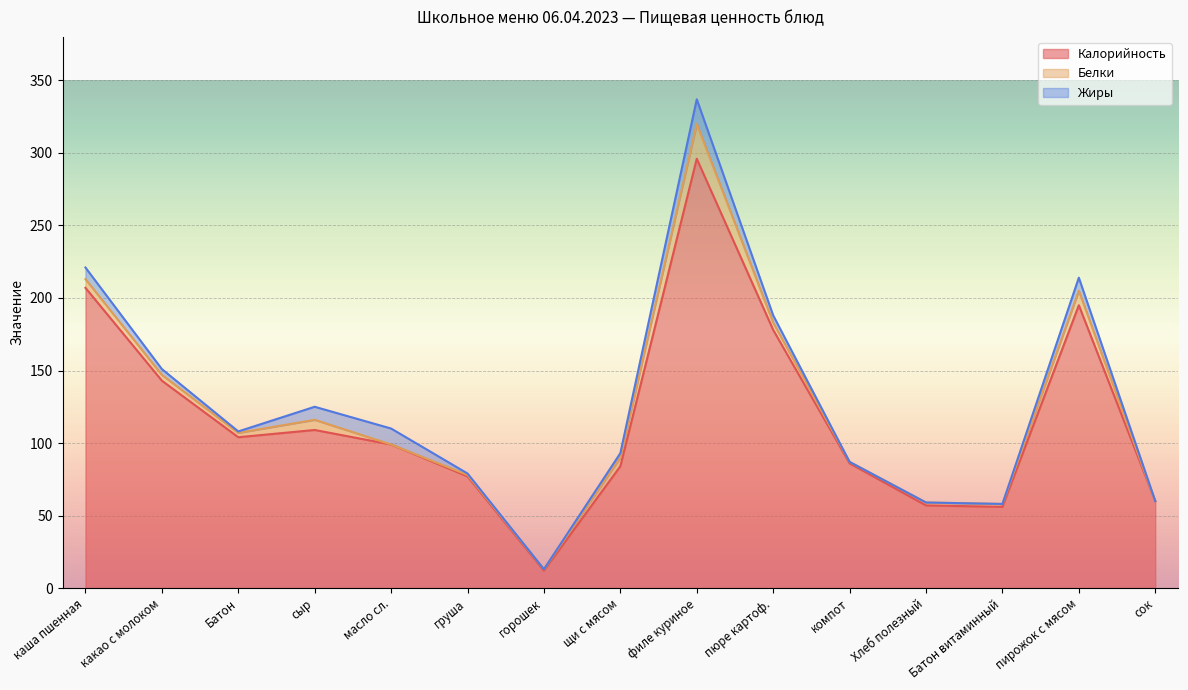

True or false: Калорийность has a value of 77 at груша.

True